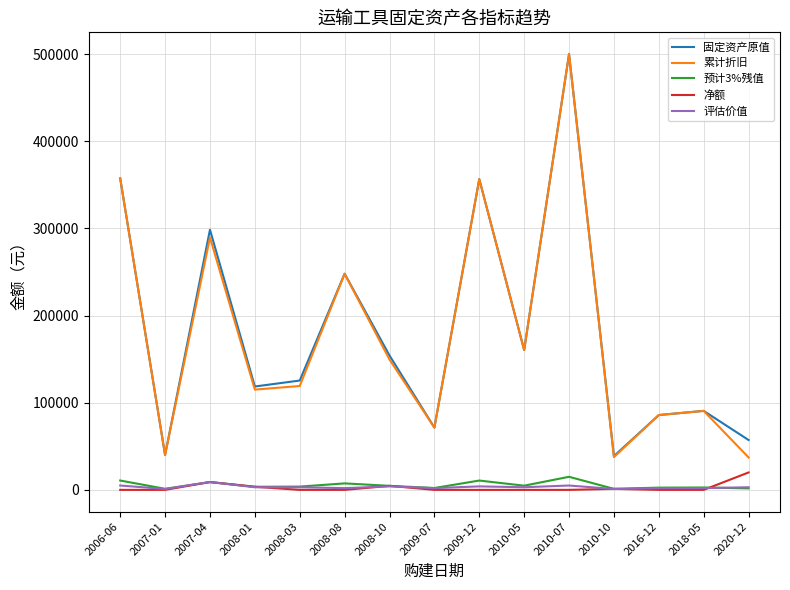

What is the average value of the 累计折旧 series?

177241.0